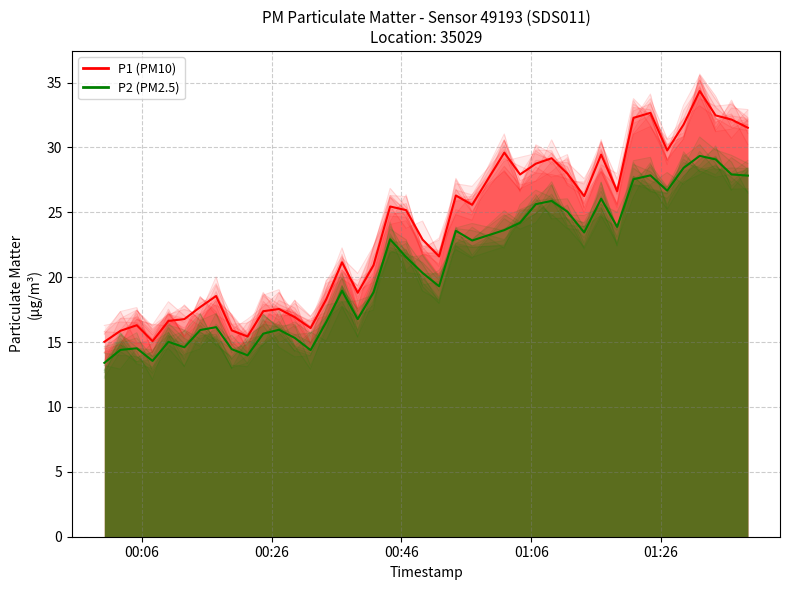

The value of P1 (PM10) at 34 is 10.8. True or false?

False